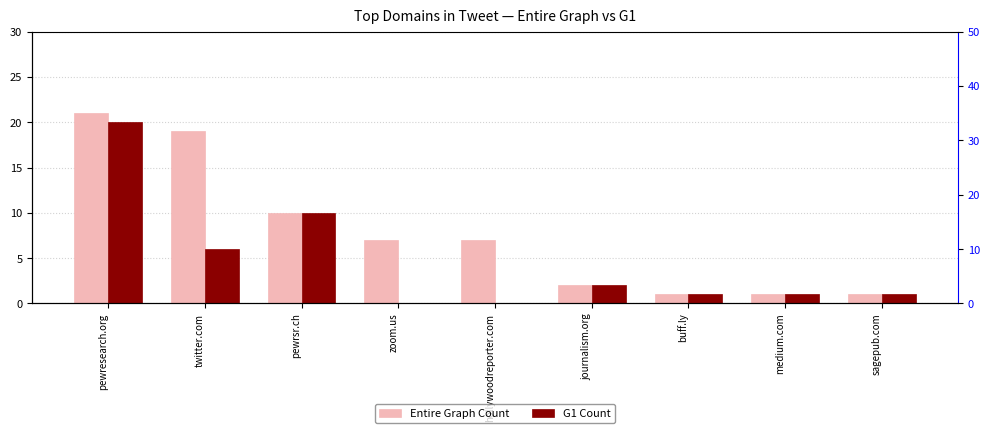

What is the total value across all series at pewresearch.org?

41